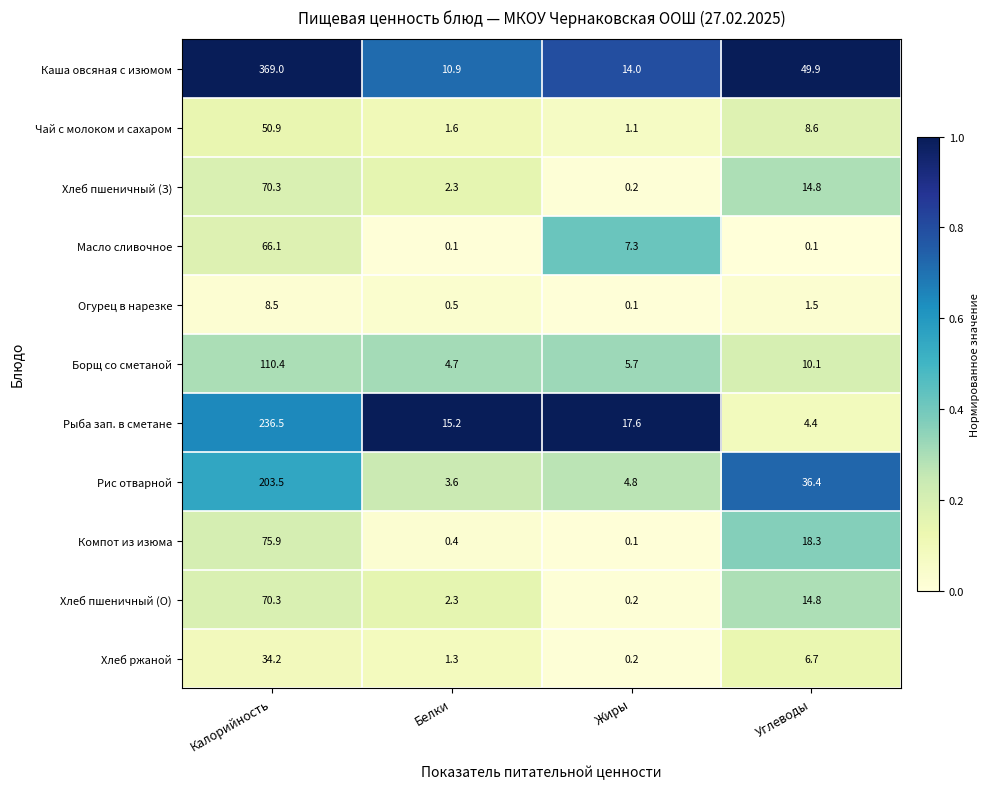

The Борщ со сметаной series shows 10.1 at Углеводы. True or false?

True